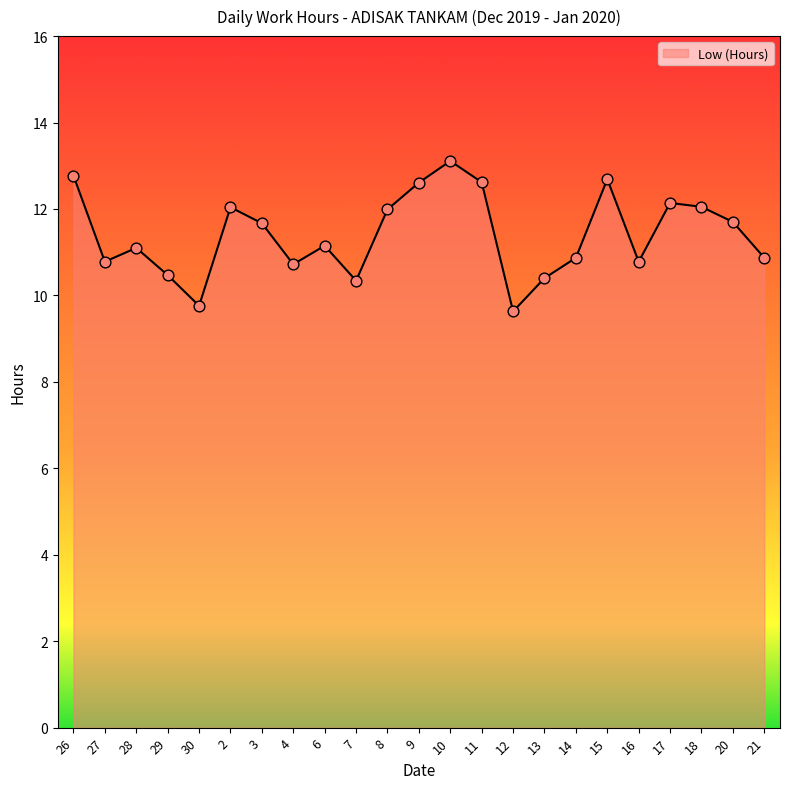

Between 18 and 28, which is larger?

18